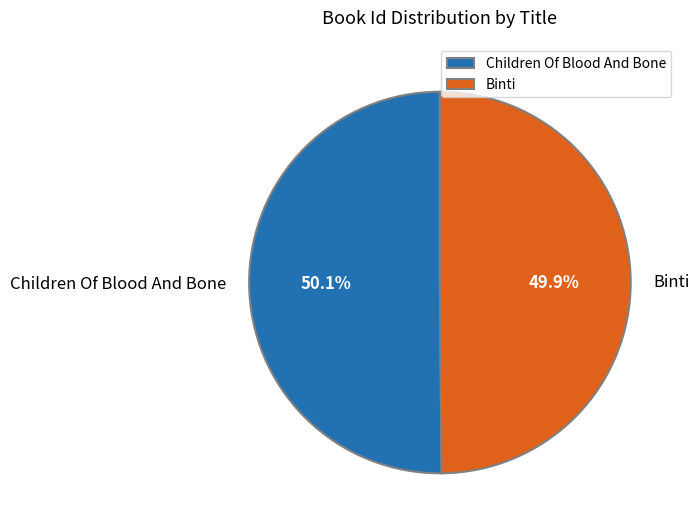

Do Children Of Blood And Bone and Binti together represent more than half of the pie?

Yes